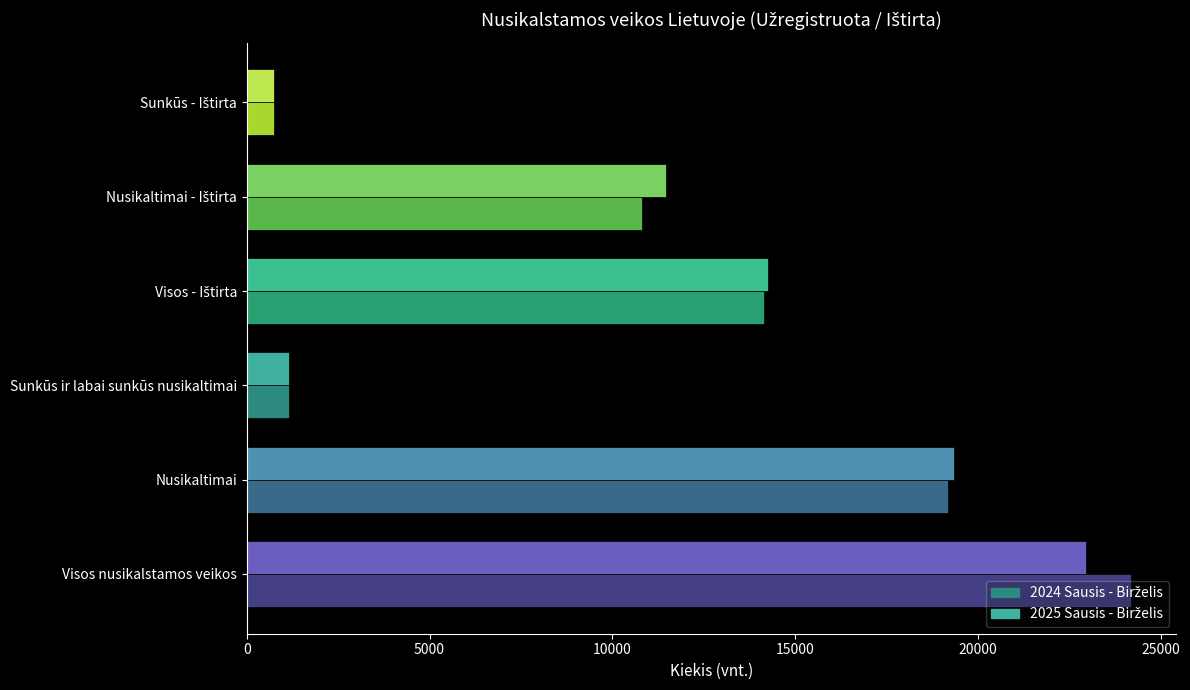

What is the difference between the highest and lowest values at Visos nusikalstamos veikos?

1239